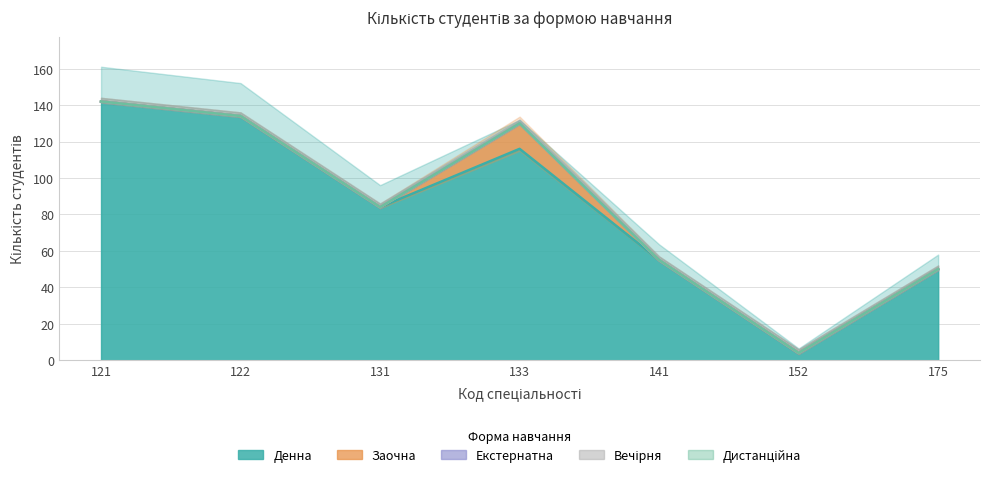

Which has a higher value, 121 or 152?

121